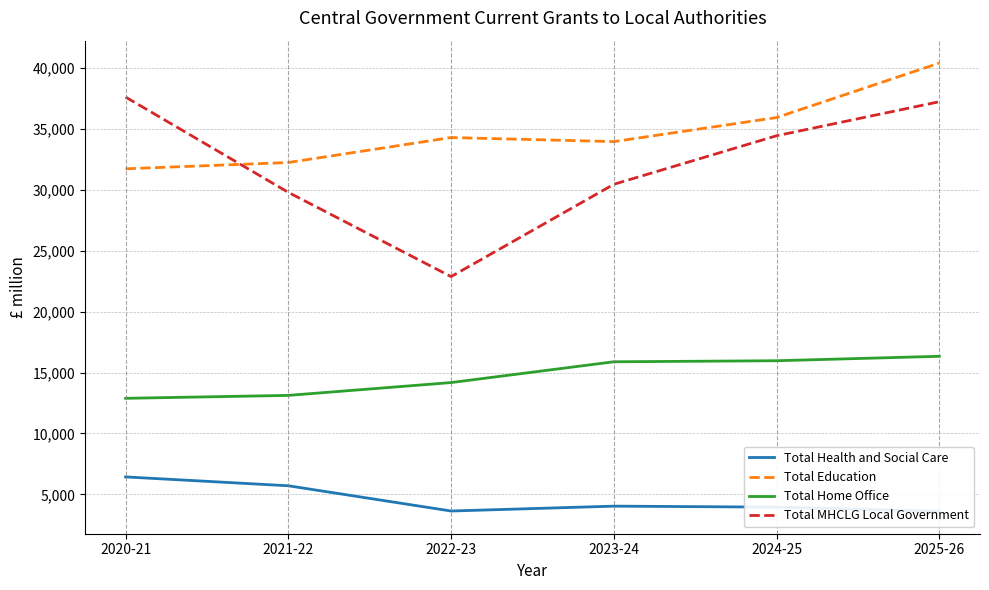

What is the spread (max minus min) of values at 2023-24?

29924